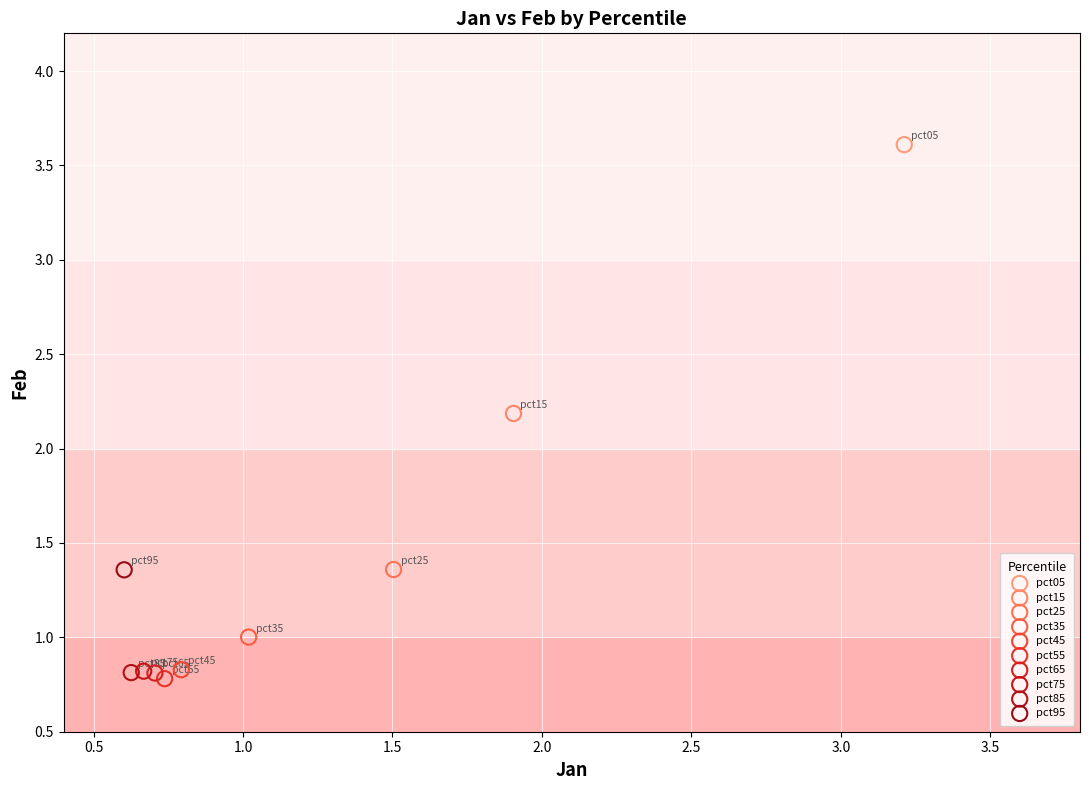

What are all the series names shown in the legend?

pct05, pct15, pct25, pct35, pct45, pct55, pct65, pct75, pct85, pct95